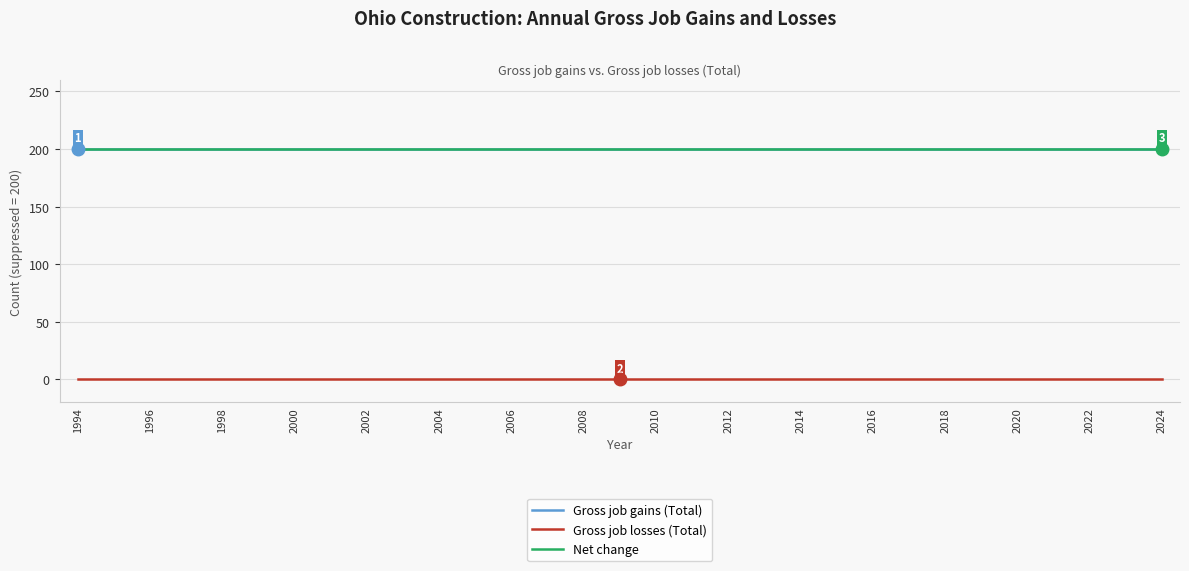

Reading left to right, what are all the values shown in this chart?

Gross job gains (Total): 200	200	200	200	200	200	200	200	200	200	200	200	200	200	200	200	200	200	200	200	200	200	200	200	200	200	200	200	200	200	200
Gross job losses (Total): 0	0	0	0	0	0	0	0	0	0	0	0	0	0	0	0	0	0	0	0	0	0	0	0	0	0	0	0	0	0	0
Net change: 200	200	200	200	200	200	200	200	200	200	200	200	200	200	200	200	200	200	200	200	200	200	200	200	200	200	200	200	200	200	200